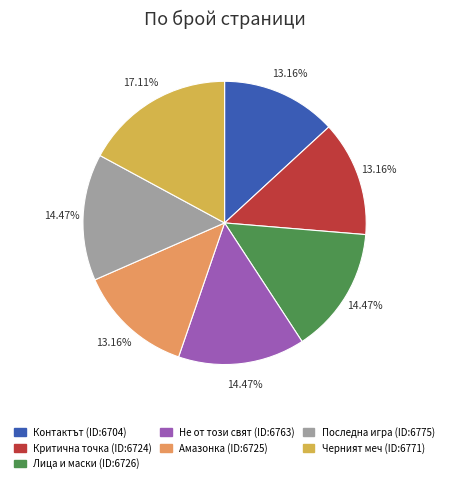

Is there a majority slice in this chart?

No